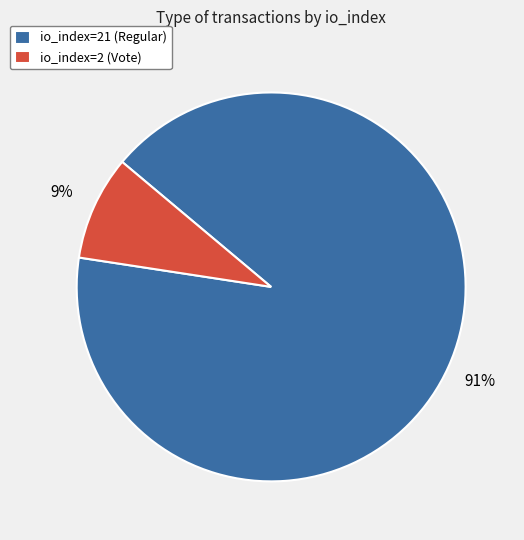

Rank the categories by value from lowest to highest.

io_index=2 (Vote), io_index=21 (Regular)